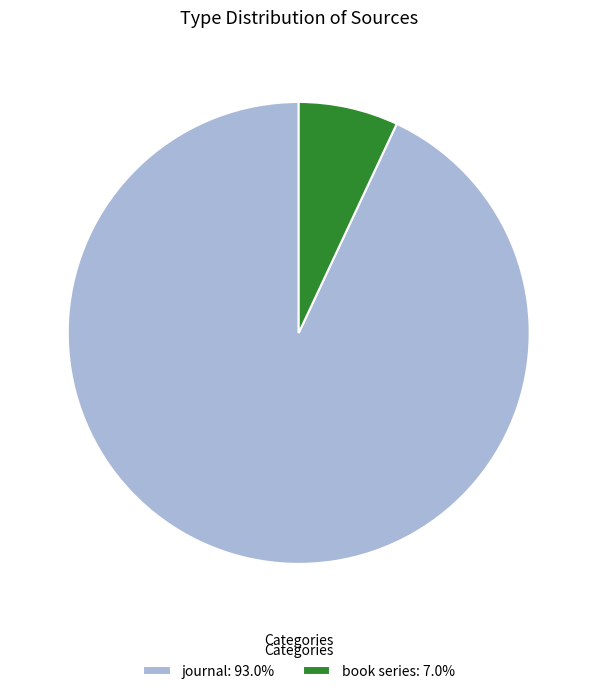

What is the ratio of the value at journal: 93.0% to the value at book series: 7.0%?

13.3